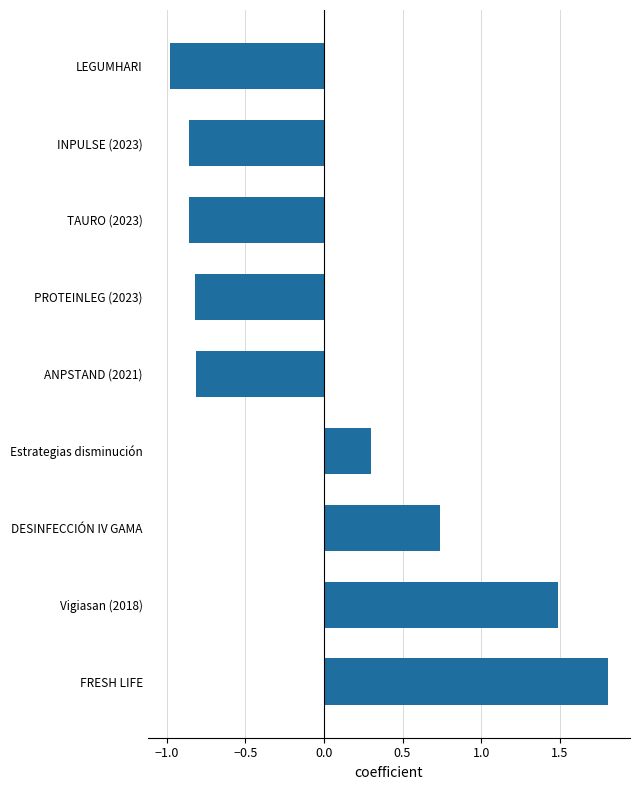

Are the bars grouped side by side (vs. stacked)?

No